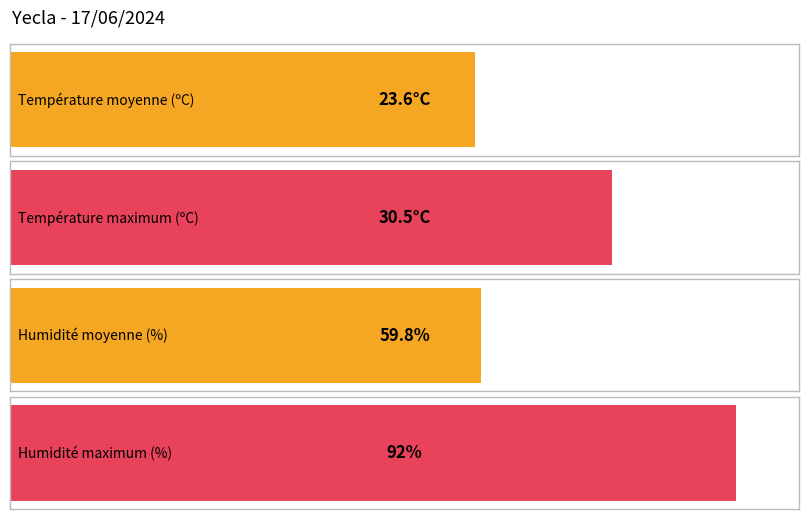

The Humidité (%) series shows 10.9 at 15:00. True or false?

False